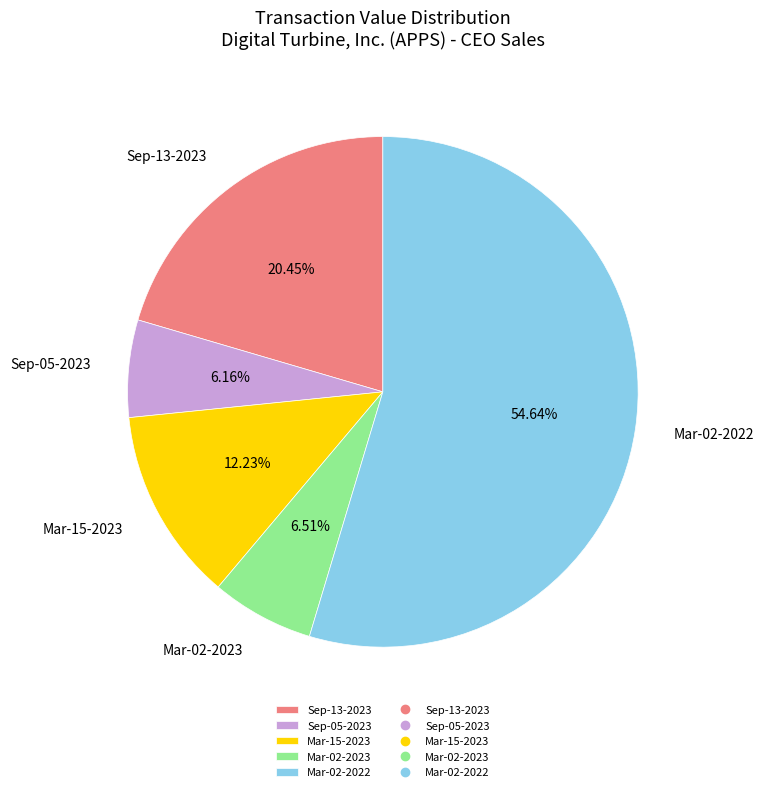

What is the ratio of the value at Mar-15-2023 to the value at Mar-02-2023?

1.9